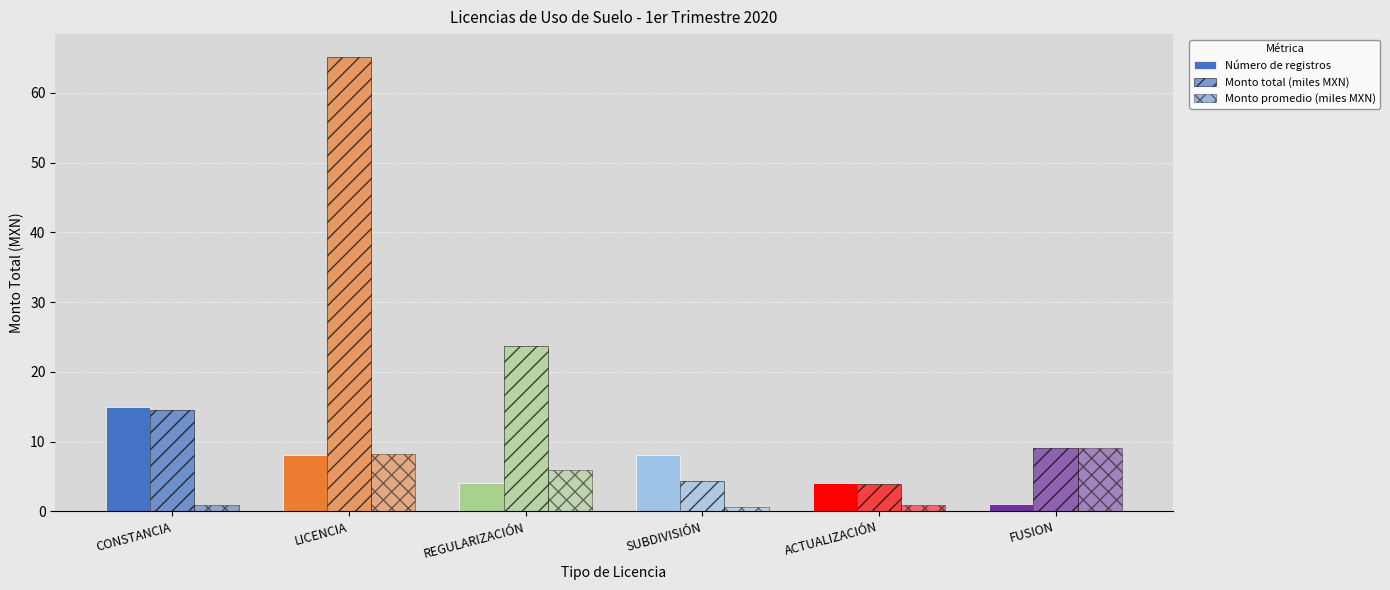

Read the Monto promedio (miles MXN) value at SUBDIVISIÓN.

0.5